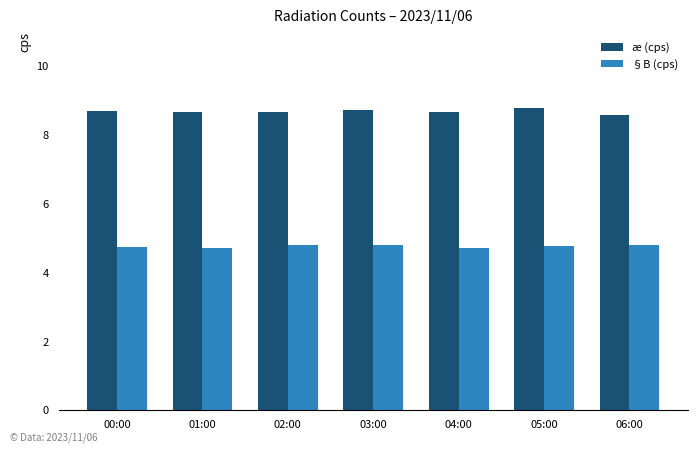

What is the value of the §B (cps) bar at the 5th from the left?

4.7